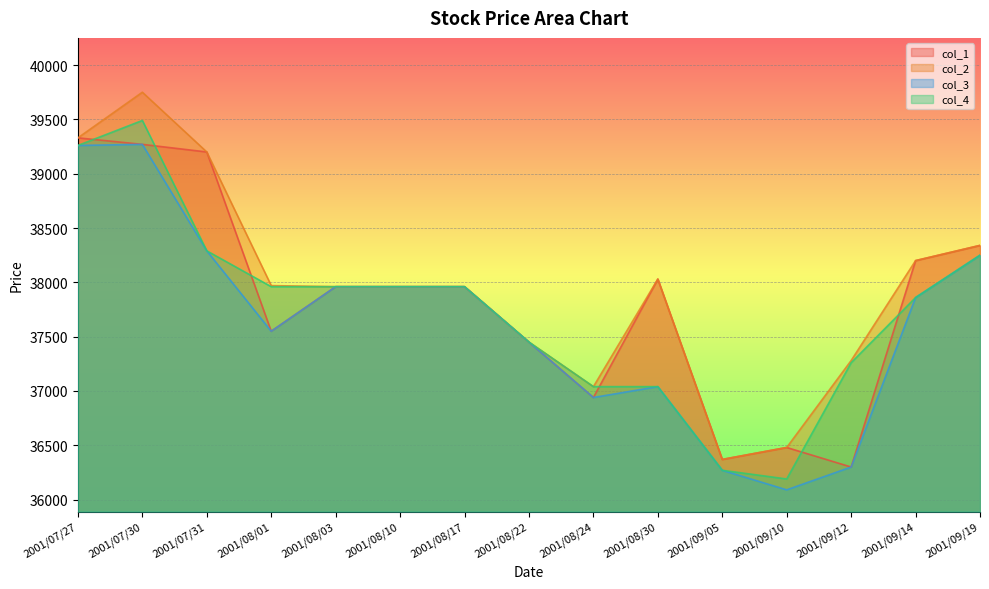

Rank the categories by col_4 value from highest to lowest.

2001/07/30, 2001/07/27, 2001/07/31, 2001/09/19, 2001/08/01, 2001/08/03, 2001/08/10, 2001/08/17, 2001/09/14, 2001/08/22, 2001/09/12, 2001/08/24, 2001/08/30, 2001/09/05, 2001/09/10